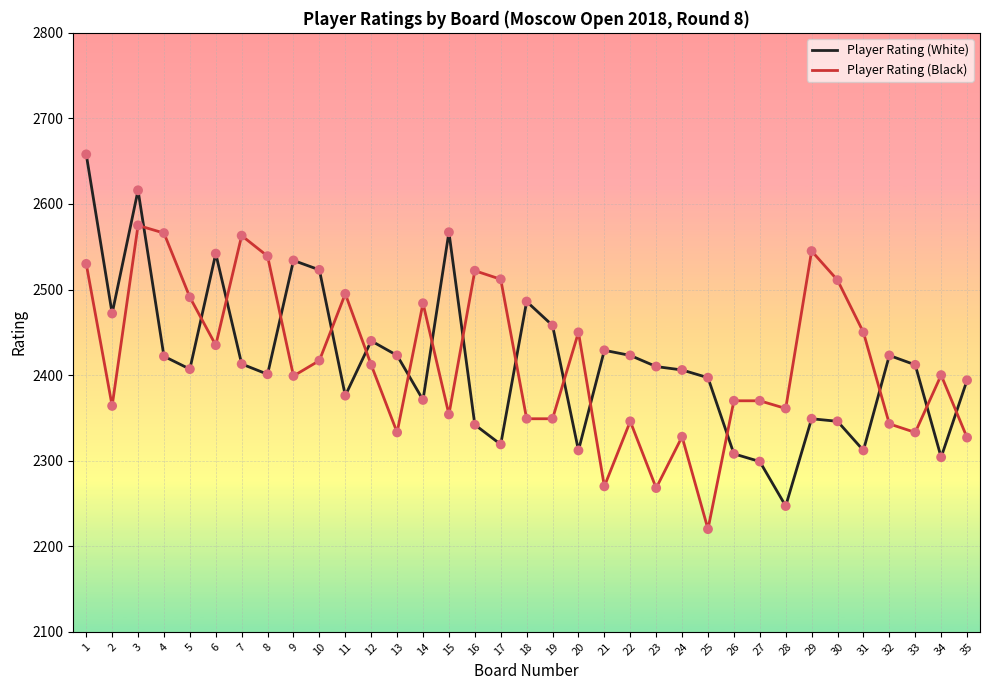

What is the total value across all series at 27?

4669